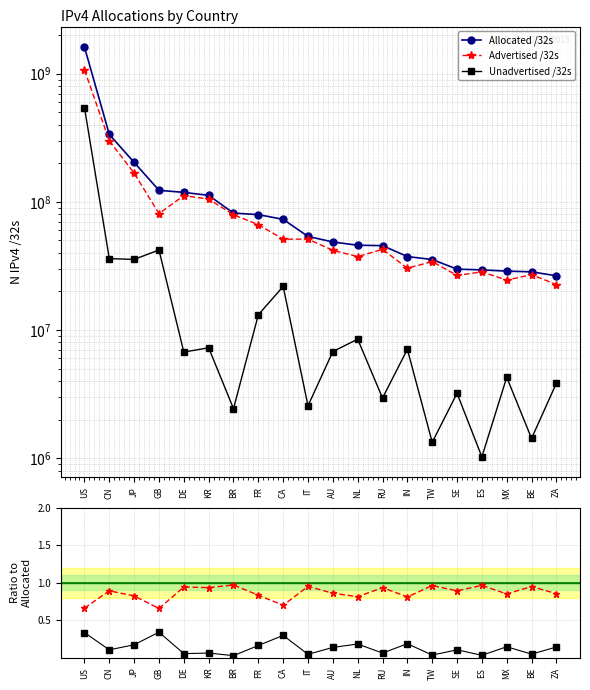

True or false: Advertised /32s and Unadvertised /32s intersect in this chart.

False